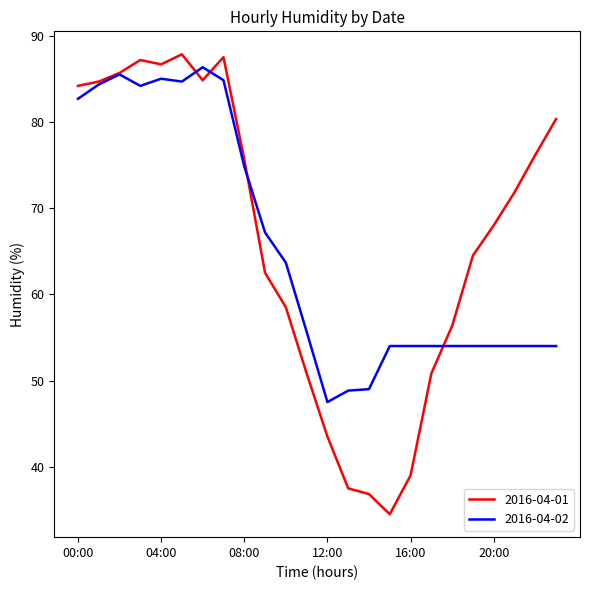

What is the minimum value shown in the chart?

34.5